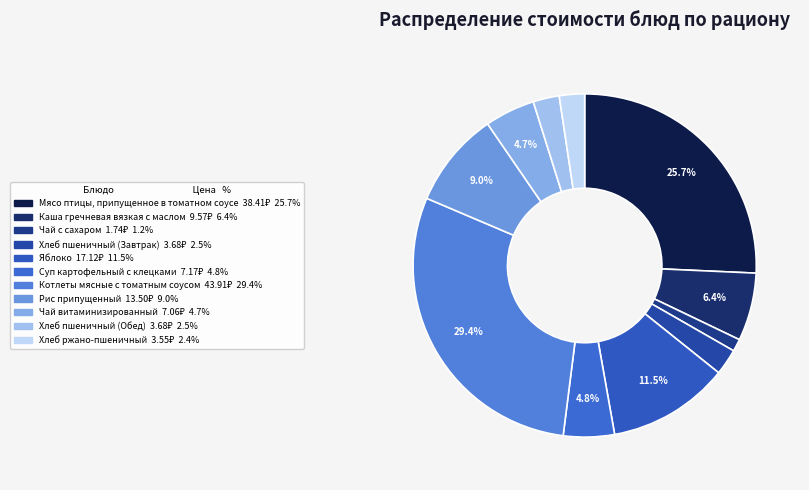

How much of the chart is everything except Чай витаминизированный?

95.3%